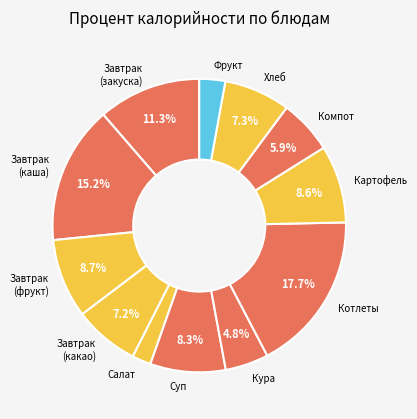

What is the smallest slice in the pie chart?

Салат